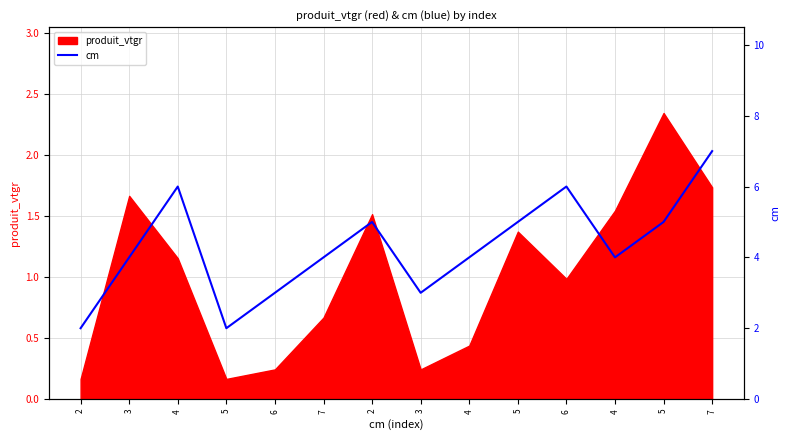

Reading left to right, list all the values displayed in this chart.

2	4	6	2	3	4	5	3	4	5	6	4	5	7